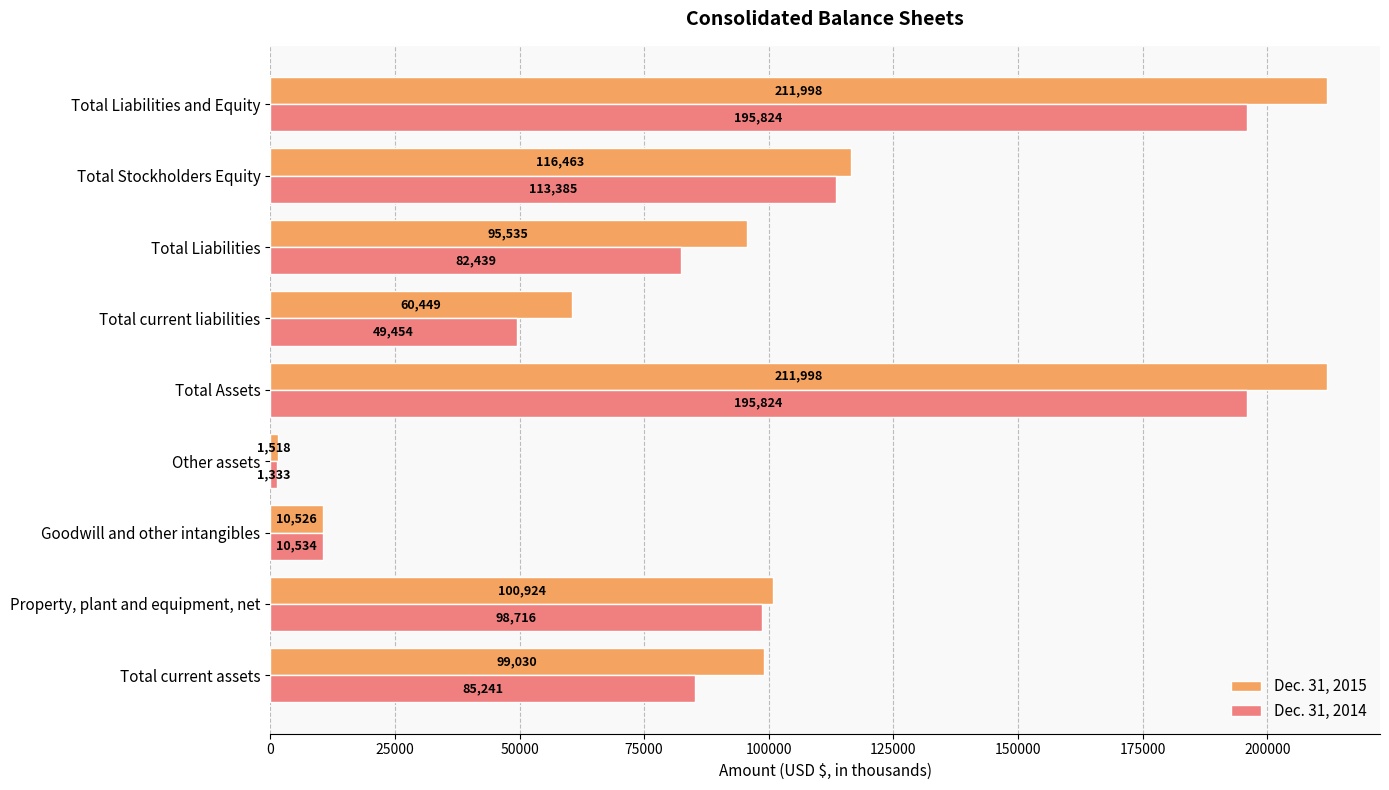

Which series changed the most between Goodwill and other intangibles and Total Assets?

Dec. 31, 2015